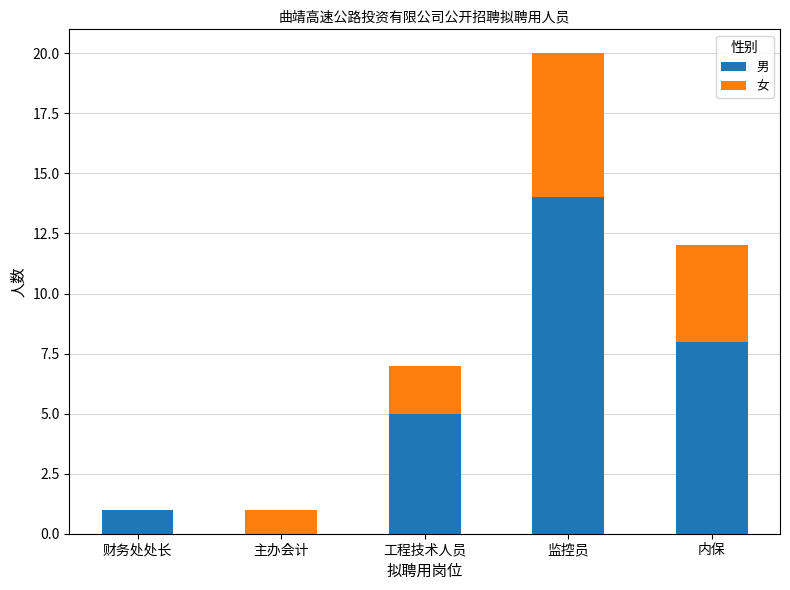

What is the total value across all series at 工程技术人员?

7